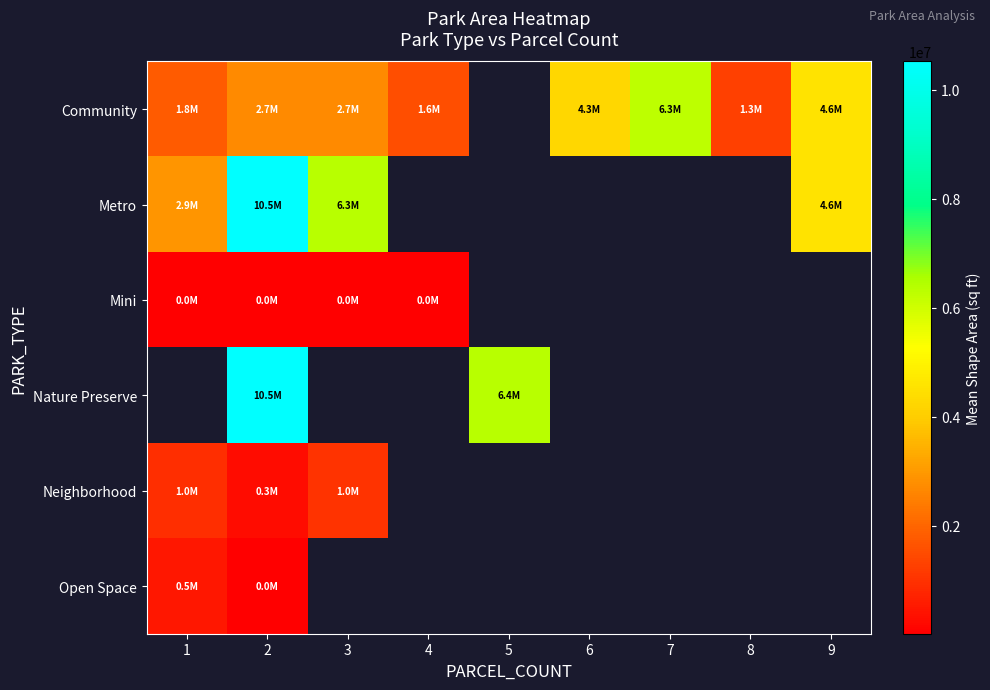

How many values in Community are above zero?

8